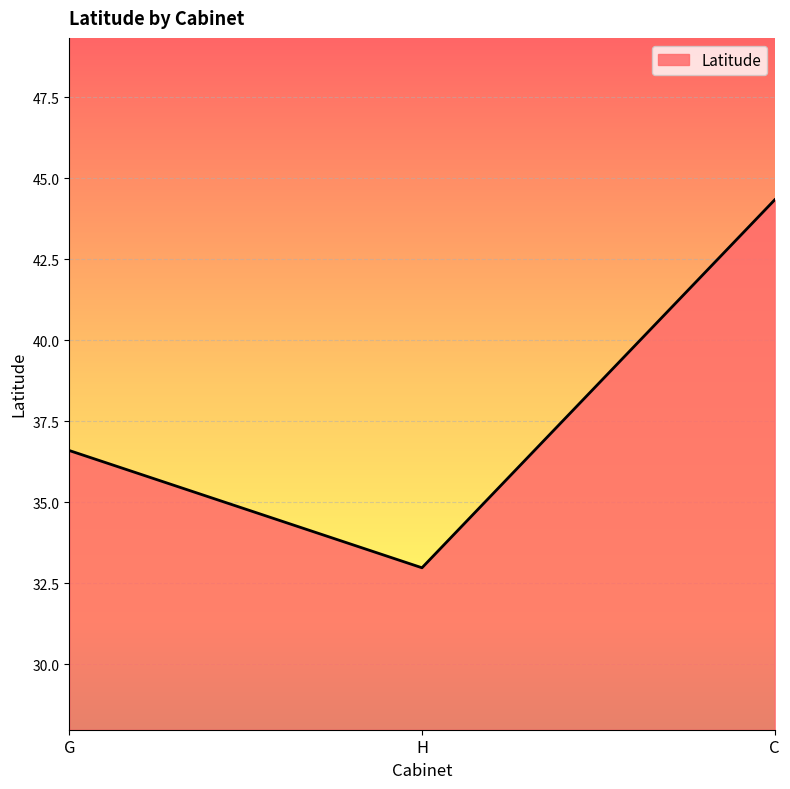

What is the difference between the maximum and minimum values?

11.4